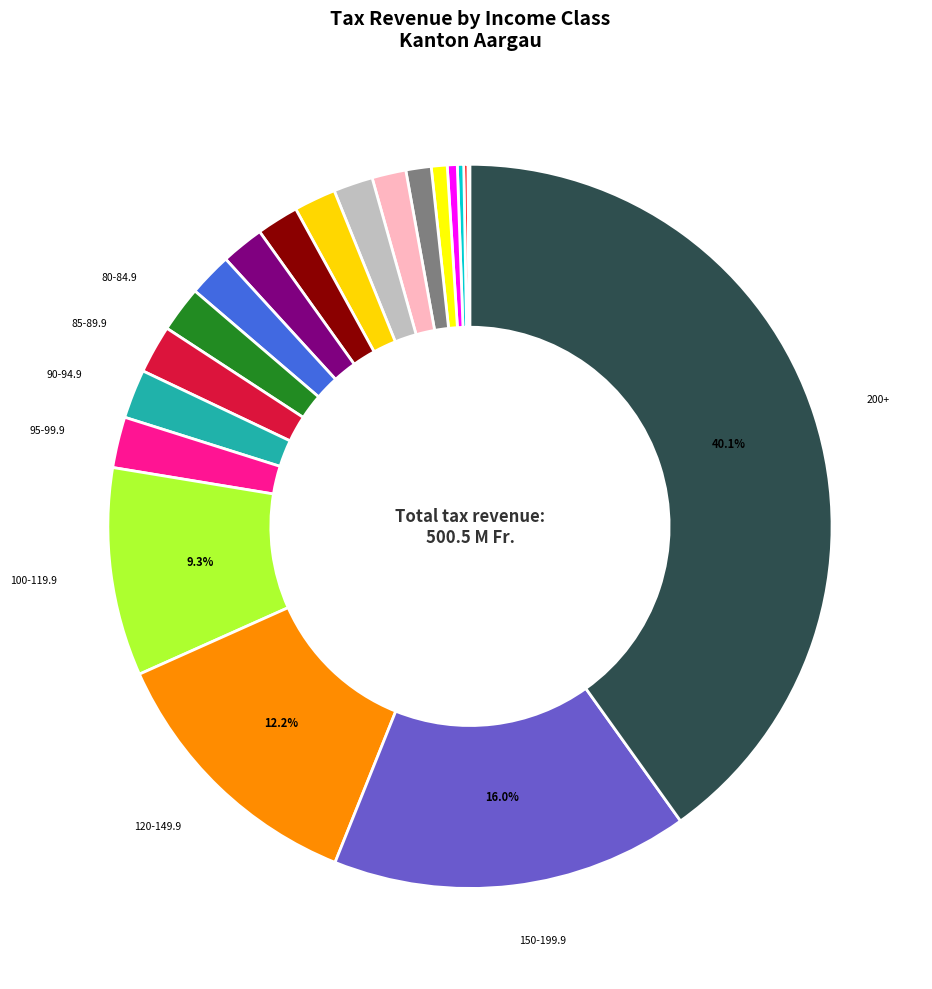

How many segments does this pie chart have?

21